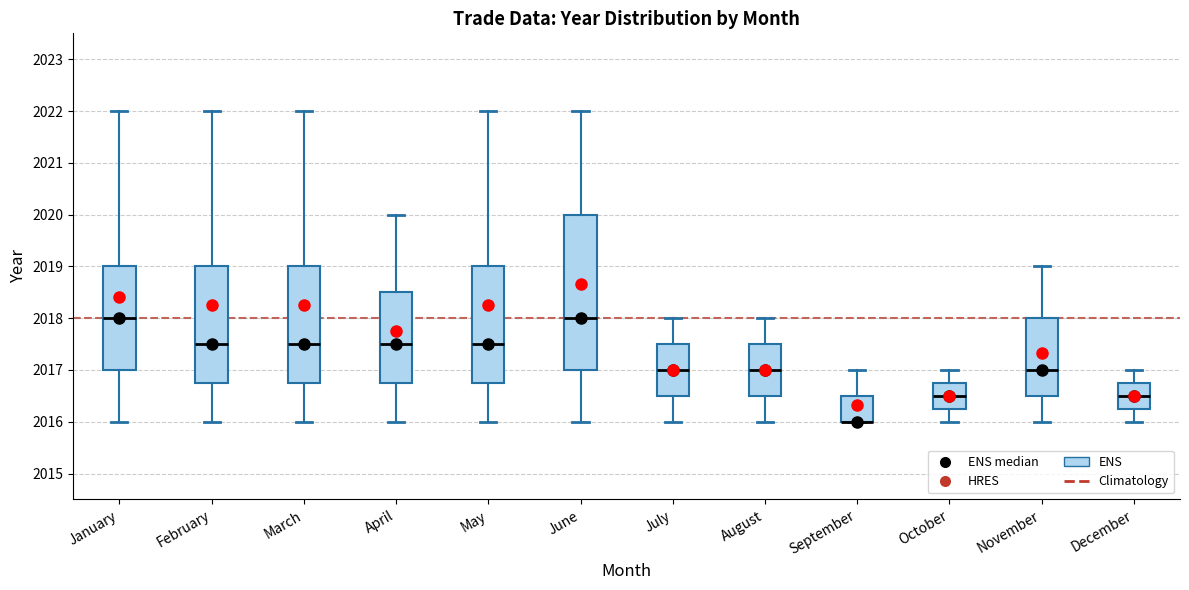

Reading left to right, transcribe this box plot: for each box, give where its median line is, the range the box spans, and where its two whiskers end, as read against the y-axis. The values are not printed on the chart, so give them approximately, as read against the axis.

January: median 2018.0, box 2017.0 to 2019.0, whiskers 2016.0 to 2022.0
February: median 2017.5, box 2016.8 to 2019.0, whiskers 2016.0 to 2022.0
March: median 2017.5, box 2016.8 to 2019.0, whiskers 2016.0 to 2022.0
April: median 2017.5, box 2016.8 to 2018.5, whiskers 2016.0 to 2020.0
May: median 2017.5, box 2016.8 to 2019.0, whiskers 2016.0 to 2022.0
June: median 2018.0, box 2017.0 to 2020.0, whiskers 2016.0 to 2022.0
July: median 2017.0, box 2016.5 to 2017.5, whiskers 2016.0 to 2018.0
August: median 2017.0, box 2016.5 to 2017.5, whiskers 2016.0 to 2018.0
September: median 2016.0 (drawn on the box's lower edge), box 2016.0 to 2016.5, whiskers 2016.0 to 2017.0
October: median 2016.5, box 2016.3 to 2016.8, whiskers 2016.0 to 2017.0
November: median 2017.0, box 2016.5 to 2018.0, whiskers 2016.0 to 2019.0
December: median 2016.5, box 2016.3 to 2016.8, whiskers 2016.0 to 2017.0